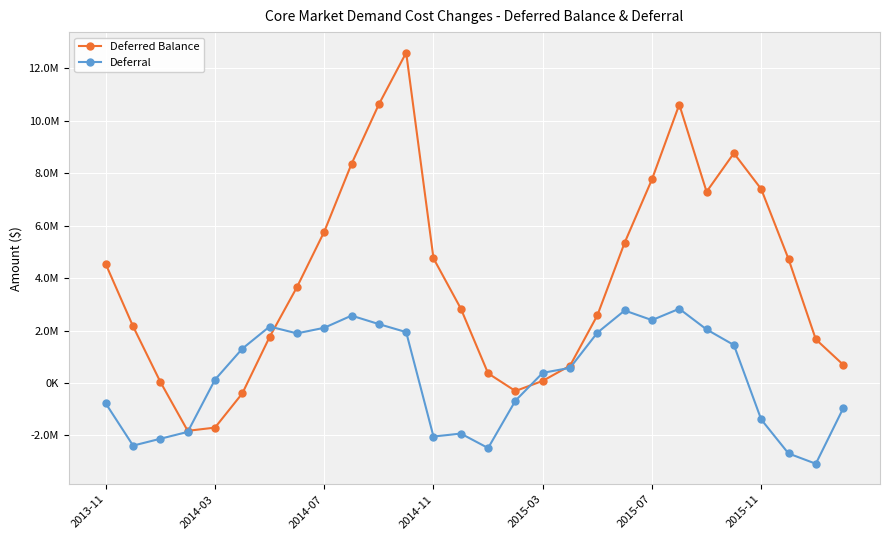

Does the chart have visible grid lines?

Yes